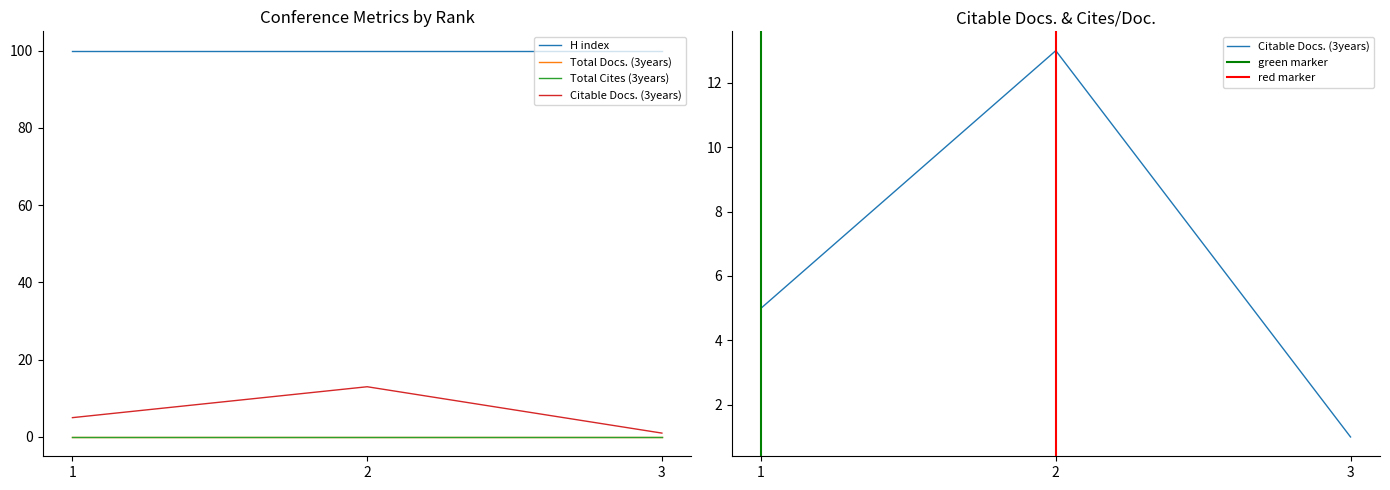

Which series has the largest total across all categories?

H index